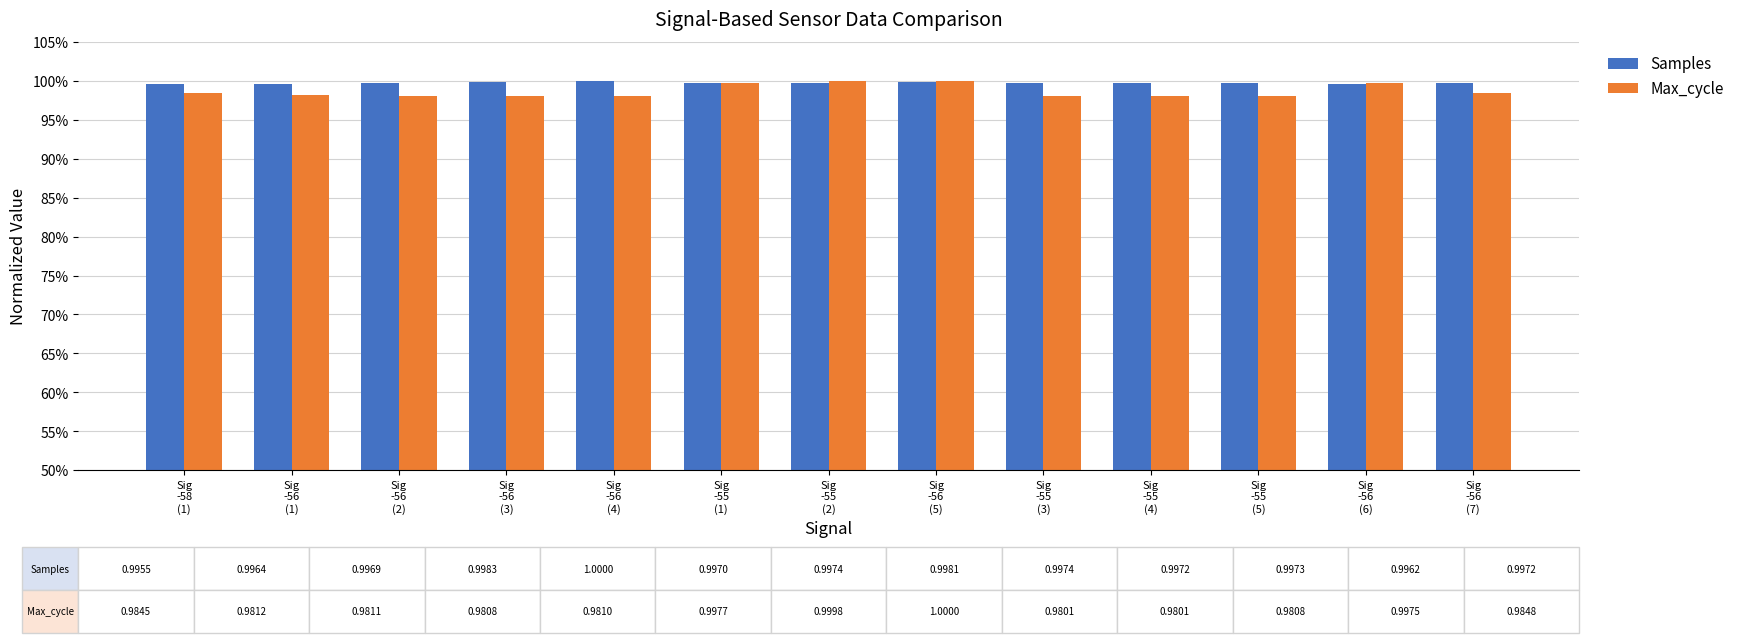

At which label is Max_cycle closest to 0?

Sig
-55
(3)